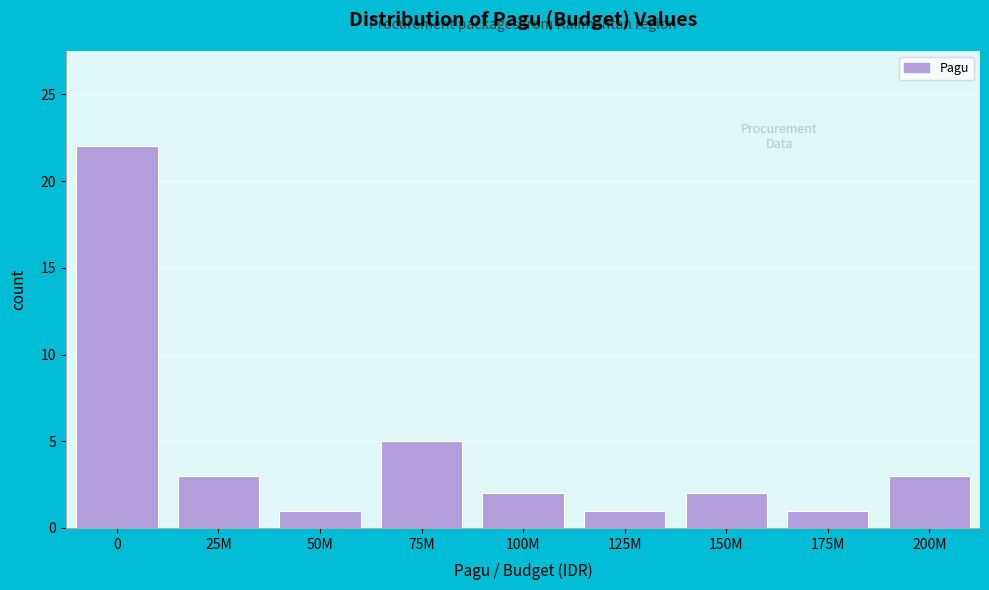

Reading left to right, list all the values displayed in this chart.

0=22	25M=3	50M=1	75M=5	100M=2	125M=1	150M=2	175M=1	200M=3